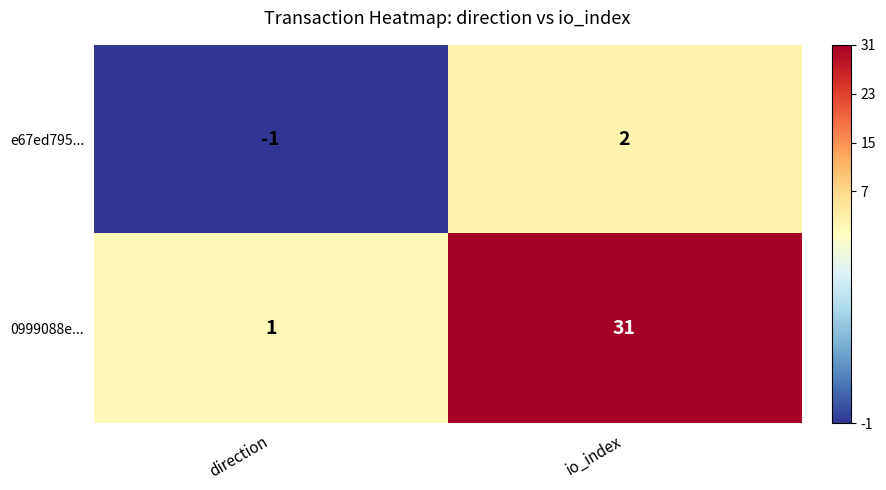

Reading right to left, extract all data points from this chart.

e67ed795...: io_index=2	direction=-1
0999088e...: io_index=31	direction=1